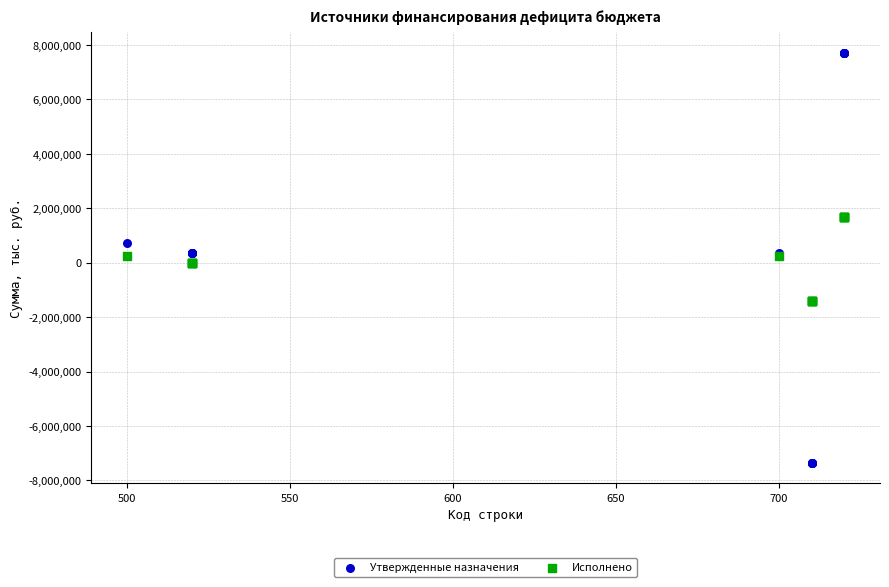

What is the X range (max minus min) for the scatter plot?

220.0